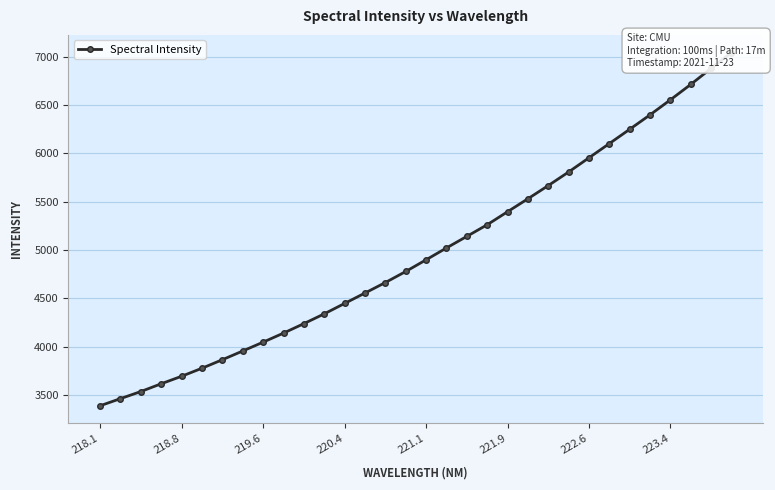

What is the value of the 21st point from the left?

5395.6